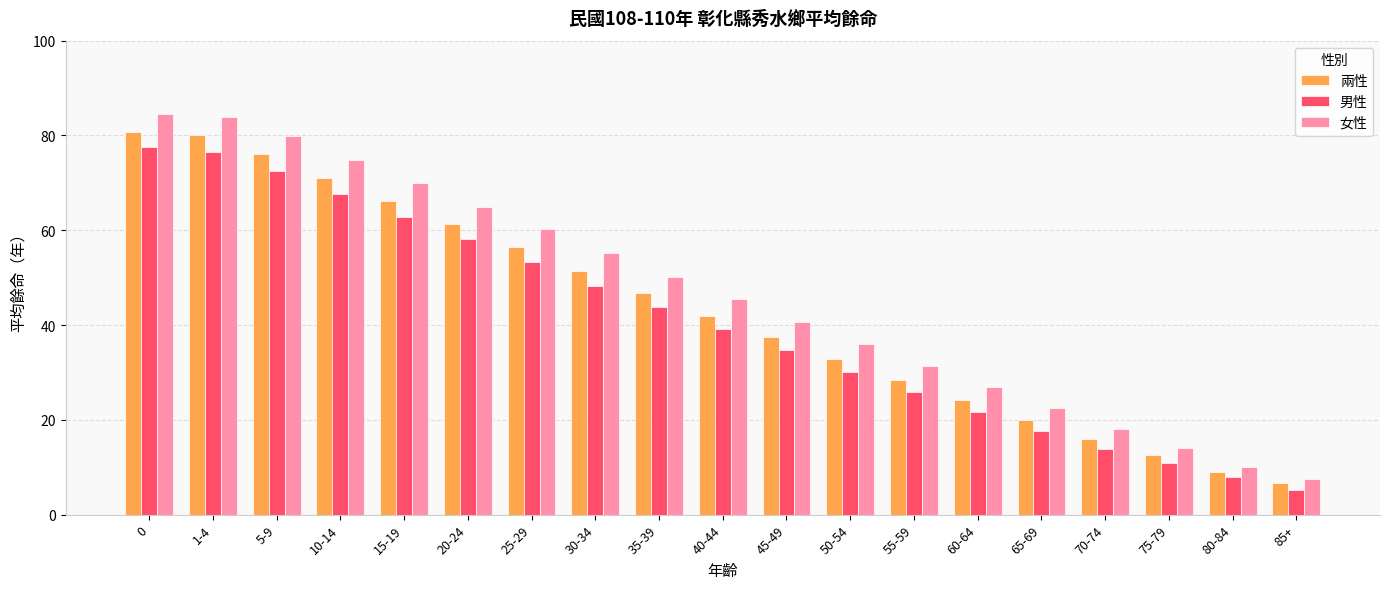

Count the number of categories in the chart.

19